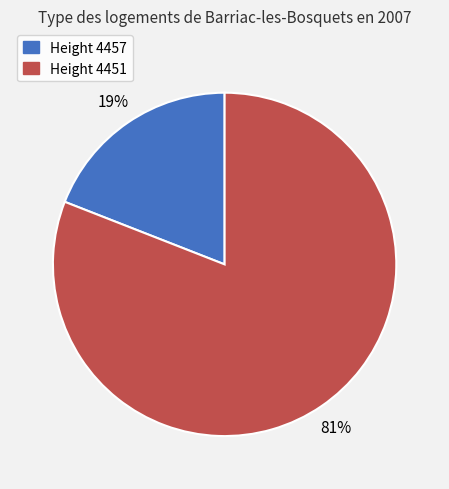

To the nearest percent, what is the difference between the largest and smallest slice percentages?

62%